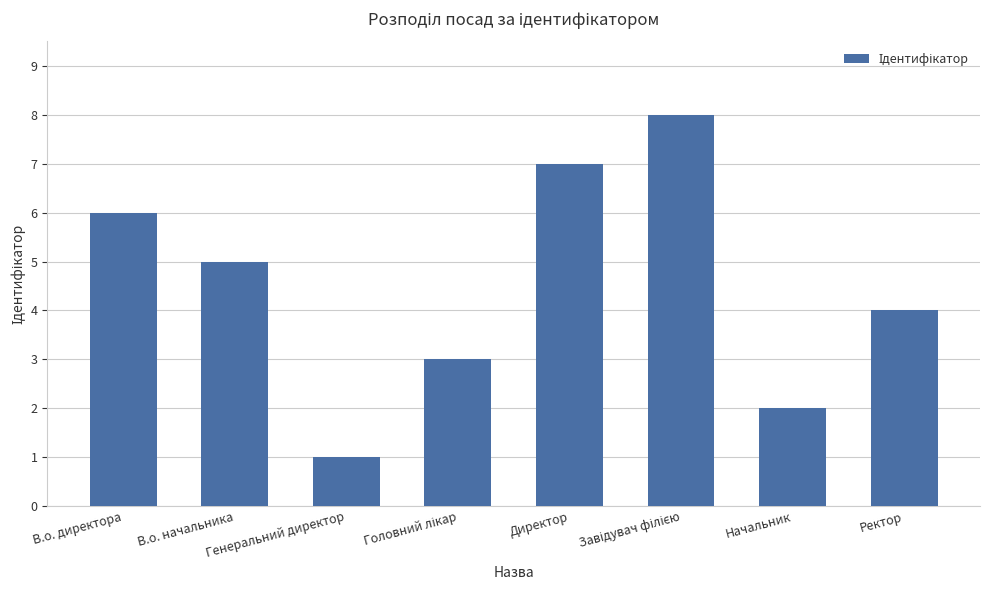

At which label is the value closest to 4?

Ректор